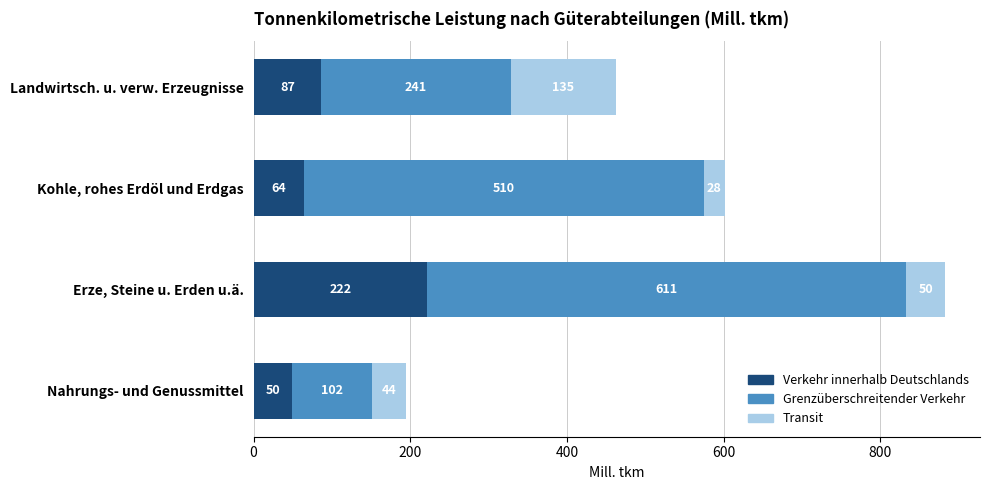

At which category is the sum across all series the highest?

Erze, Steine u. Erden u.ä.